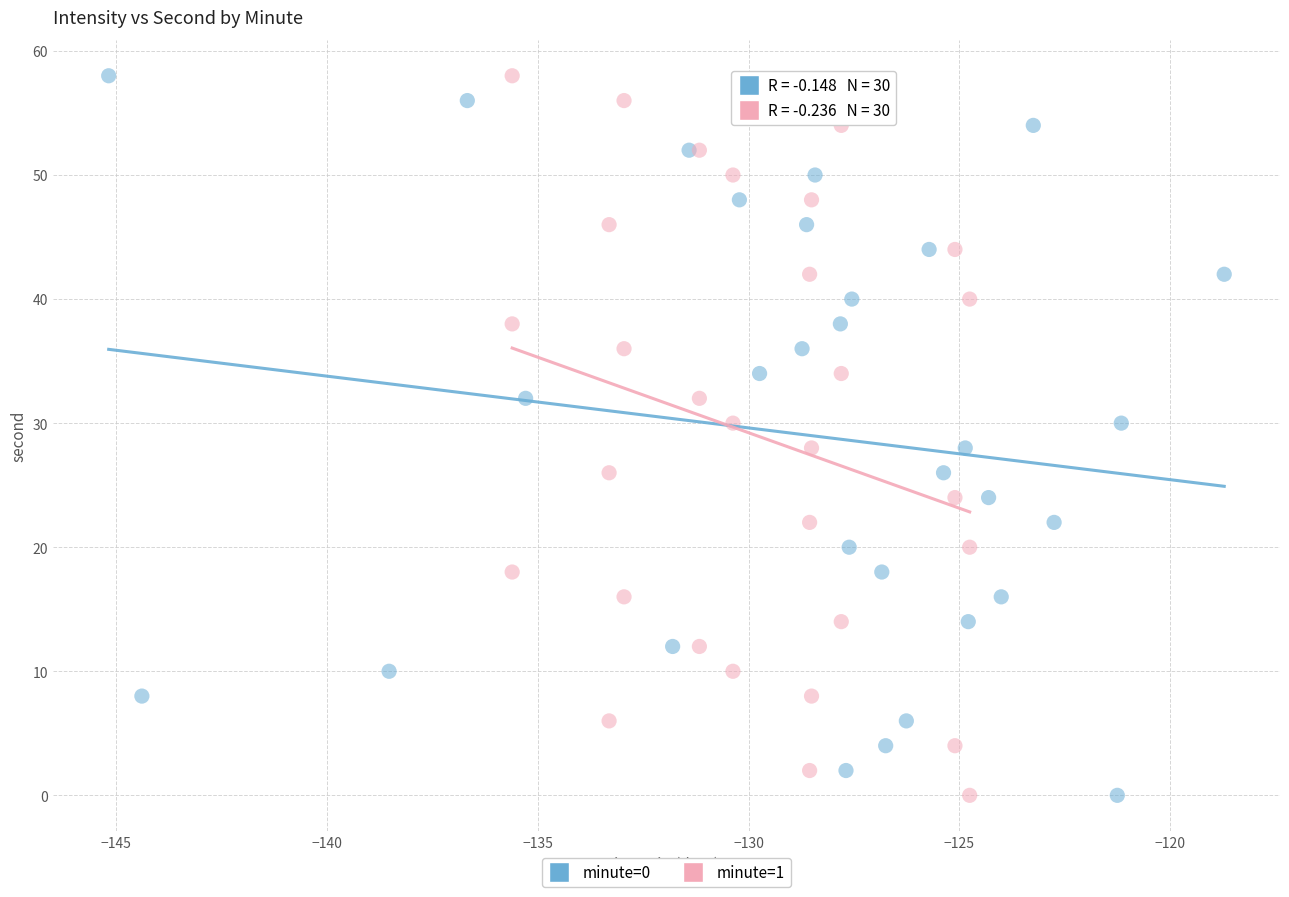

What are all the series names shown in the legend?

minute=0, minute=1